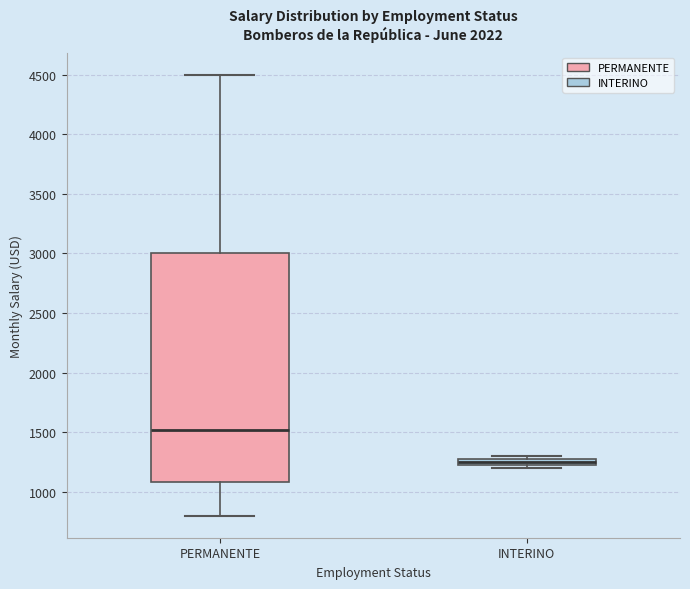

Where is the upper edge of the box for INTERINO on the y-axis? The values are not printed on the chart, so give them approximately, as read against the axis.

1300